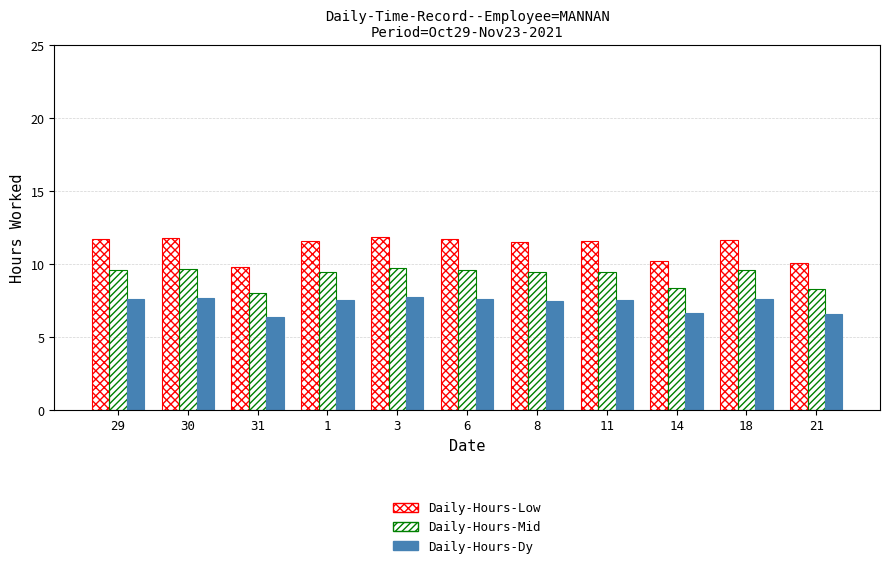

Reading left to right, transcribe all the data shown in this chart.

Daily-Hours-Low: 29=11.7	30=11.8	31=9.8	1=11.5	3=11.9	6=11.7	8=11.5	11=11.5	14=10.2	18=11.7	21=10.1
Daily-Hours-Mid: 29=9.6	30=9.7	31=8.0	1=9.5	3=9.7	6=9.6	8=9.4	11=9.5	14=8.3	18=9.6	21=8.3
Daily-Hours-Dy: 29=7.6	30=7.7	31=6.4	1=7.5	3=7.7	6=7.6	8=7.5	11=7.5	14=6.6	18=7.6	21=6.5